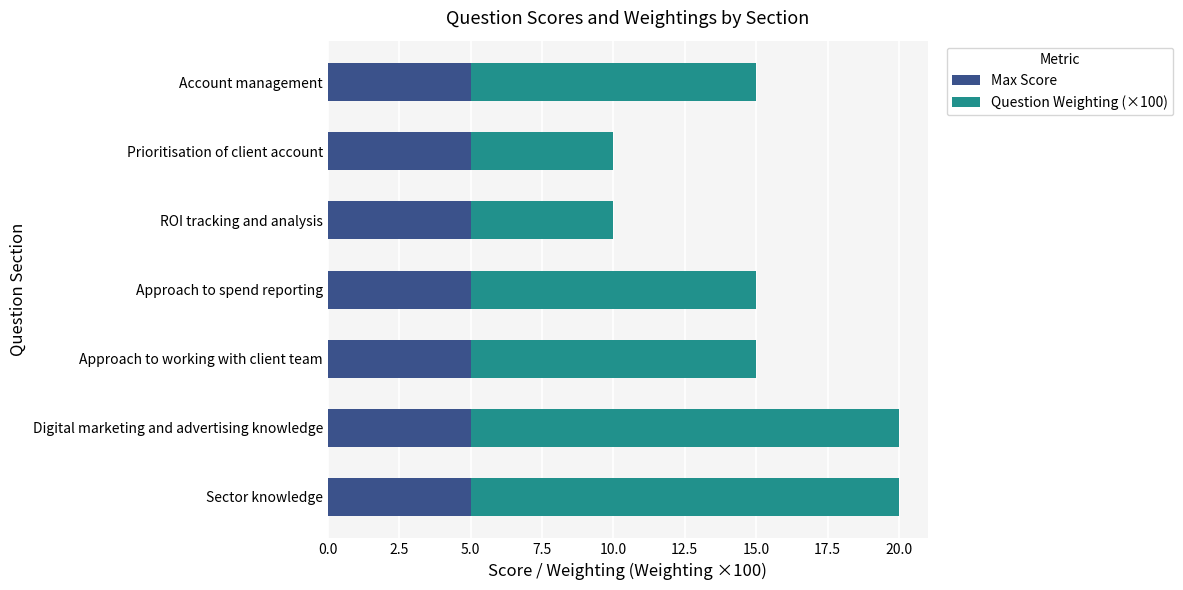

What is the total value across all series at Digital marketing and advertising knowledge?

20